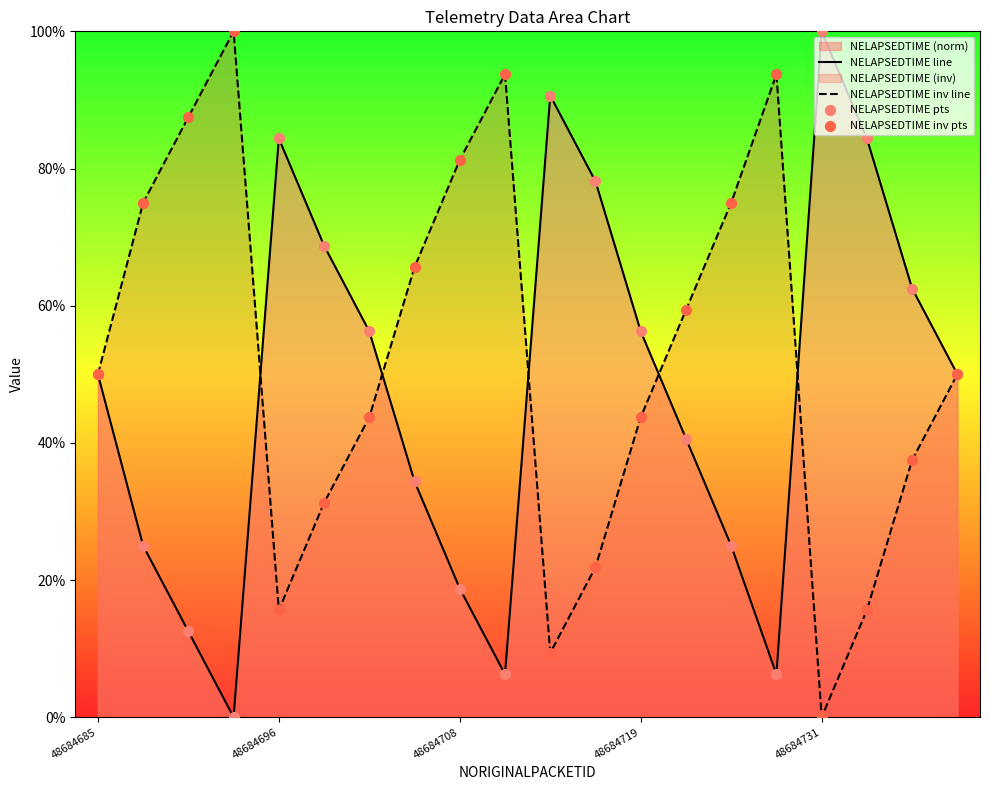

At how many categories does at least one series exceed 75?

12